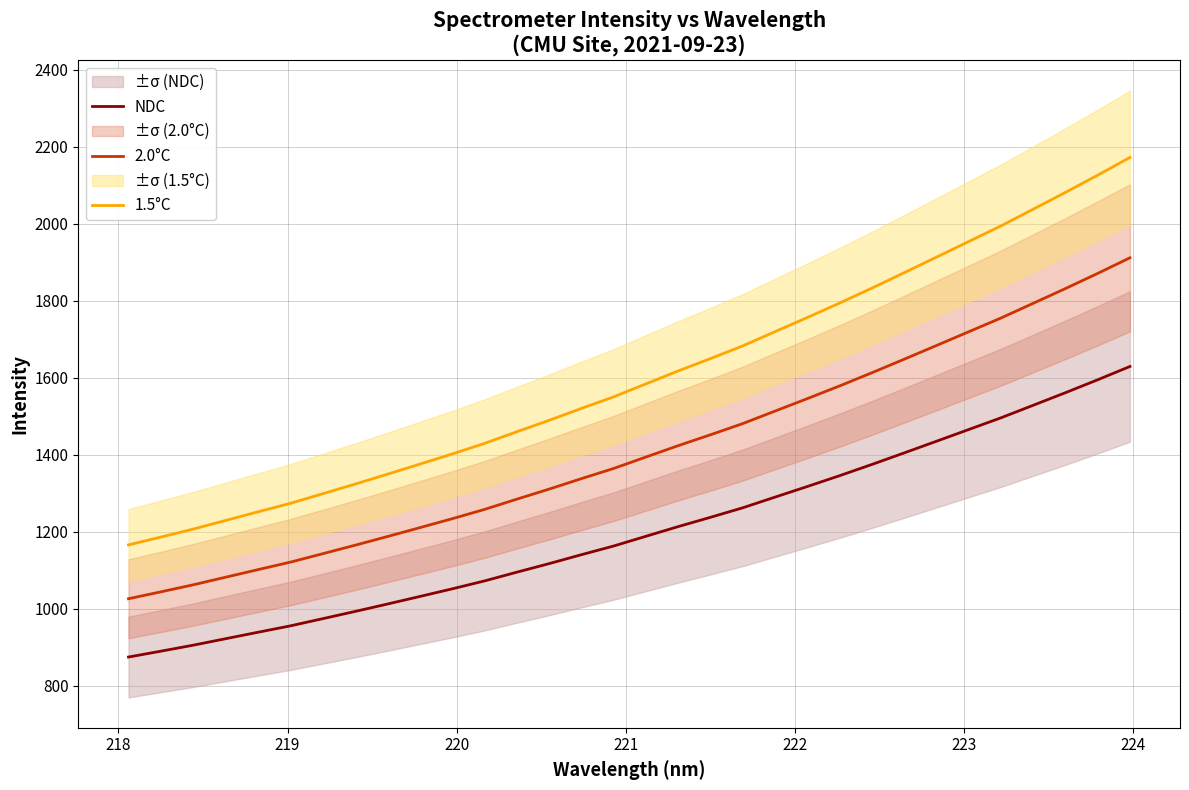

True or false: 2.0°C and NDC cross at least once.

False